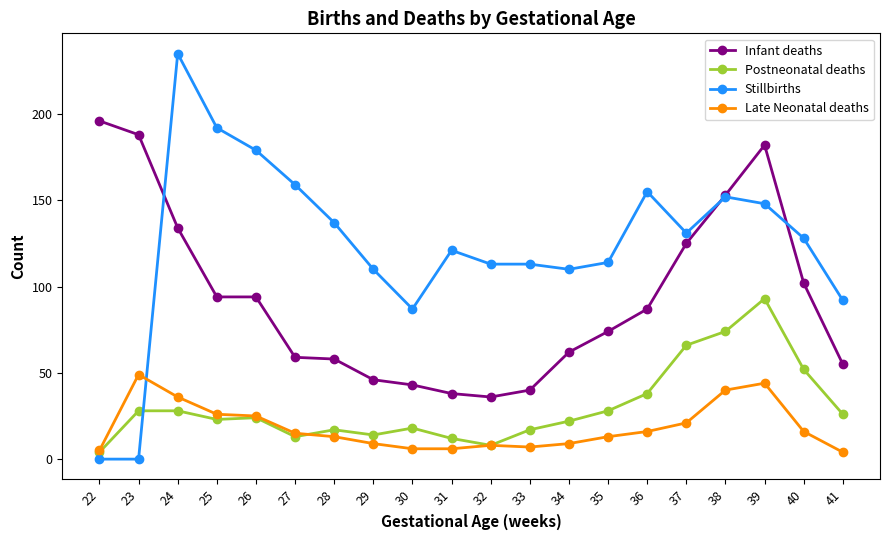

What is the value of the Stillbirths point at the 6th from the left?

159